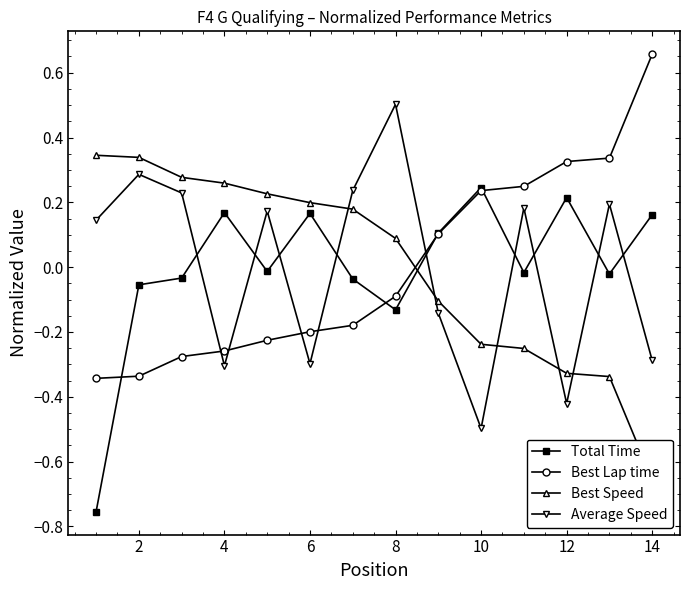

Does the chart have visible grid lines?

No